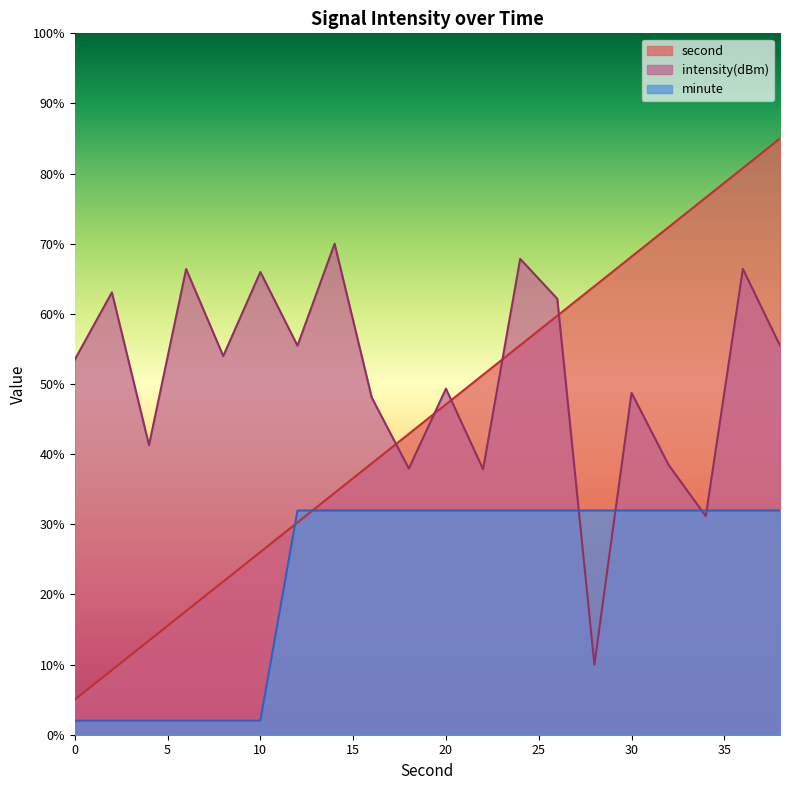

Between 36 and 20, which is larger?

36